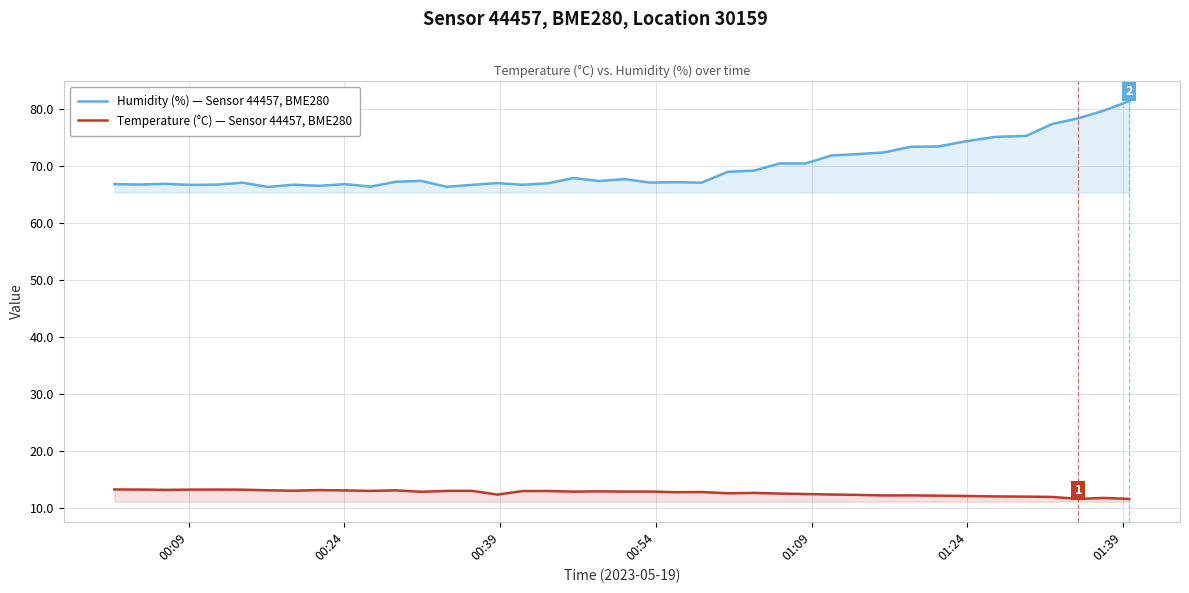

Reading left to right, what are all the values shown in this chart?

Humidity (%) — Sensor 44457, BME280: 66.8	66.8	66.9	66.7	66.7	67.1	66.3	66.7	66.5	66.8	66.4	67.2	67.4	66.4	66.7	67.0	66.7	67.0	67.9	67.4	67.7	67.1	67.2	67.1	69.0	69.2	70.5	70.5	71.8	72.1	72.4	73.4	73.4	74.3	75.1	75.3	77.4	78.4	79.7	81.4
Temperature (°C) — Sensor 44457, BME280: 13.2	13.2	13.1	13.2	13.2	13.2	13.0	13.0	13.1	13.0	12.9	13.0	12.8	12.9	12.9	12.3	12.9	12.9	12.8	12.9	12.8	12.8	12.7	12.7	12.5	12.6	12.5	12.4	12.3	12.2	12.1	12.2	12.1	12.0	12.0	11.9	11.9	11.5	11.7	11.5